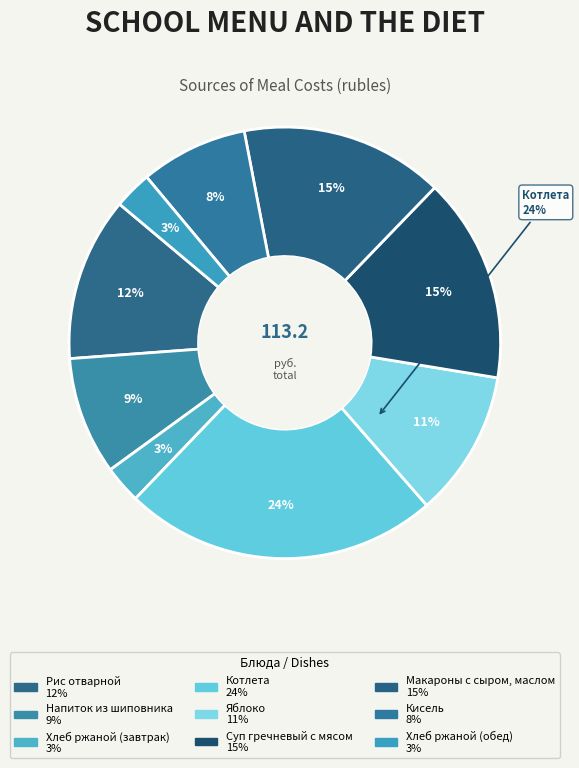

To the nearest percent, what portion does Напиток из шиповника represent?

9%